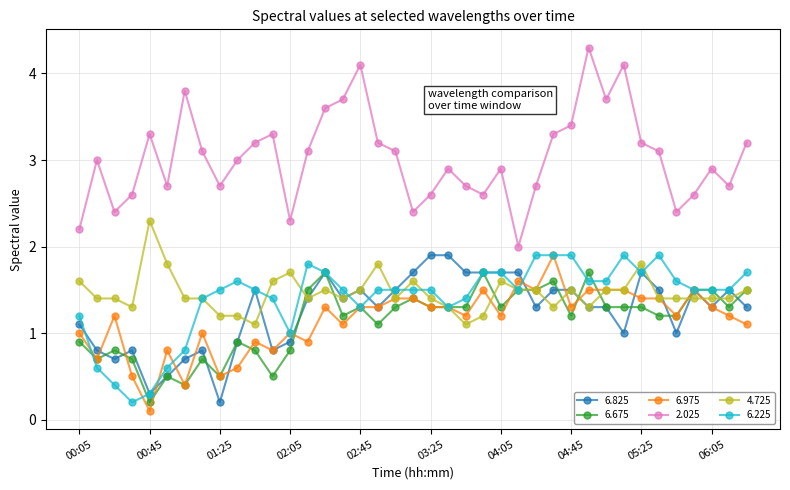

True or false: 6.675 has more than 2 interior local peaks.

True